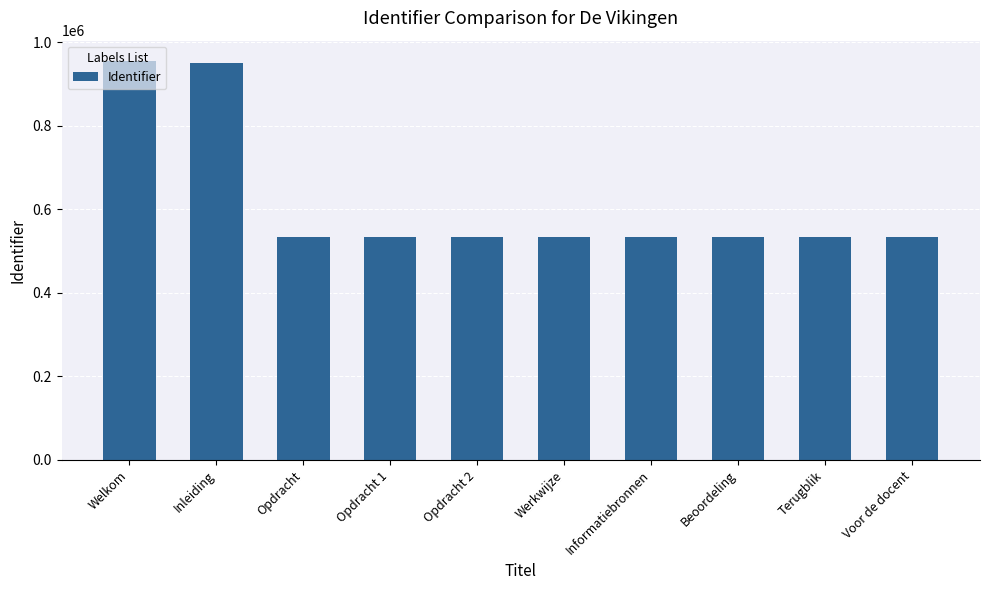

What is the value of the 4th bar from the left?

534878